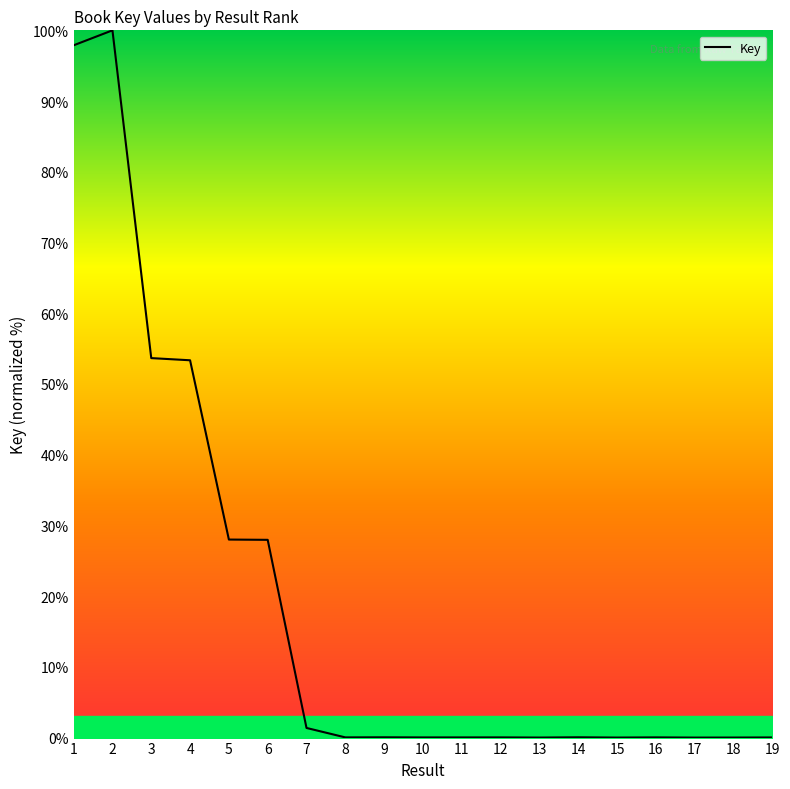

Is it true that the value at 6 is 28.0?

True